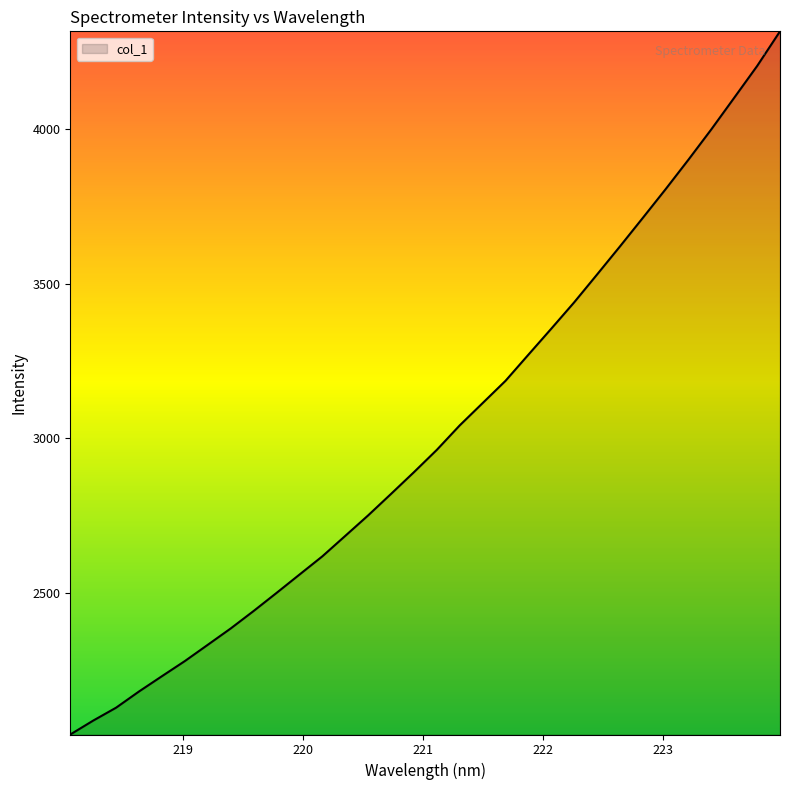

What is the smallest value displayed?

2041.0